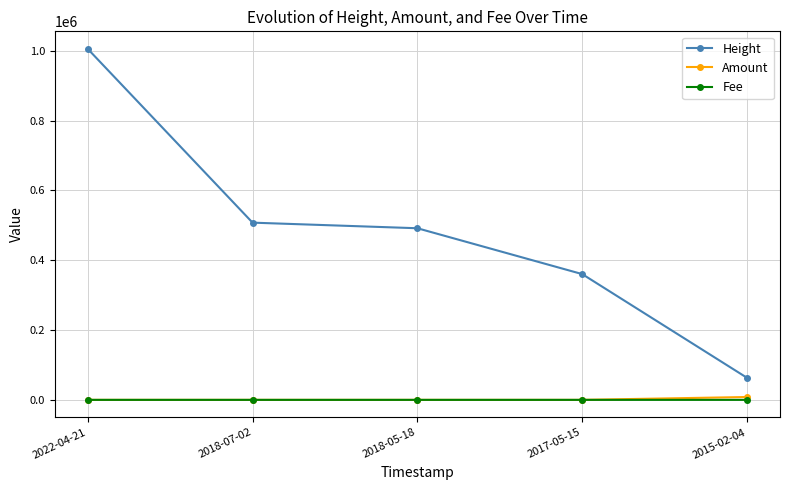

Which series has the largest range (max minus min)?

Height